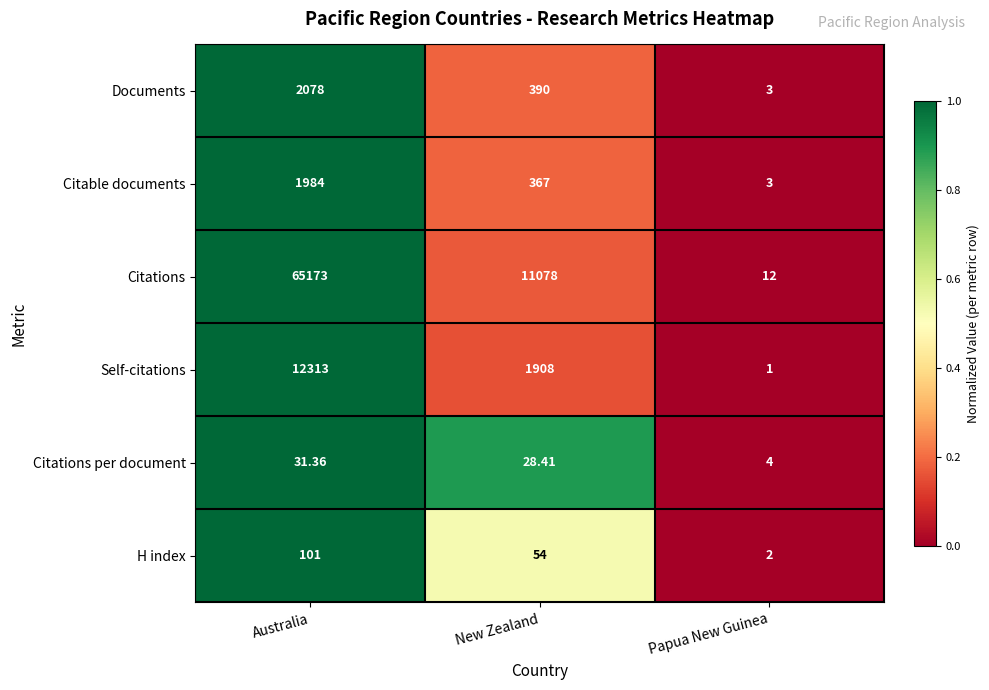

At which label does Citable documents reach its peak?

Australia